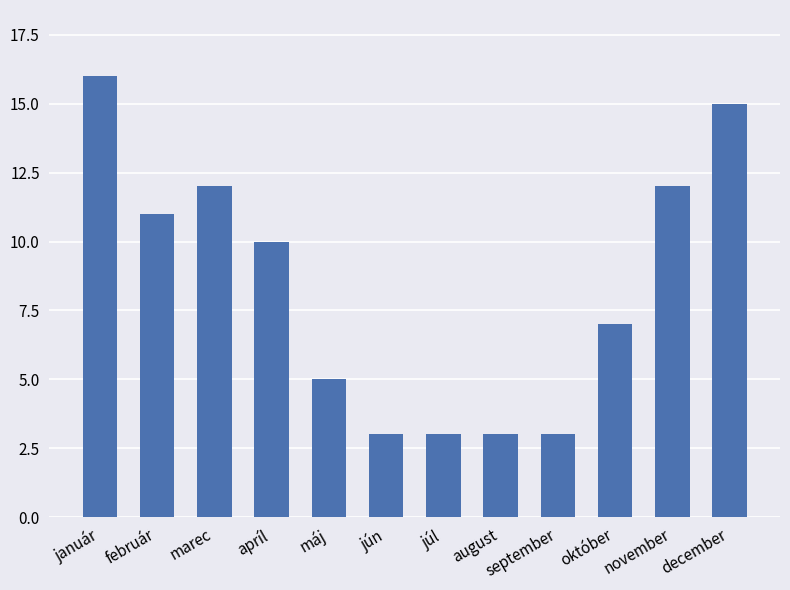

What is the difference between the second highest and minimum values?

12